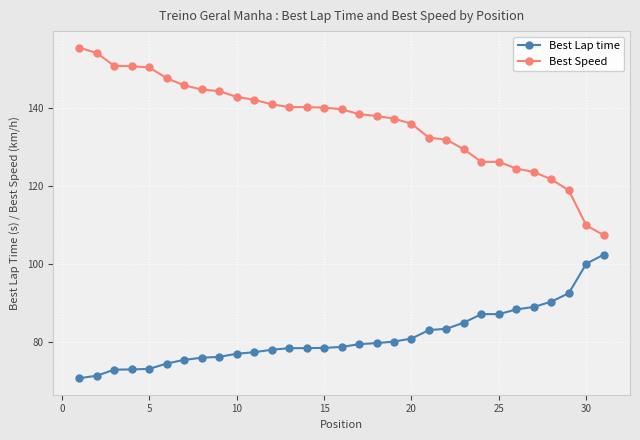

What is the difference between the maximum and minimum values in the Best Lap time series?

31.7